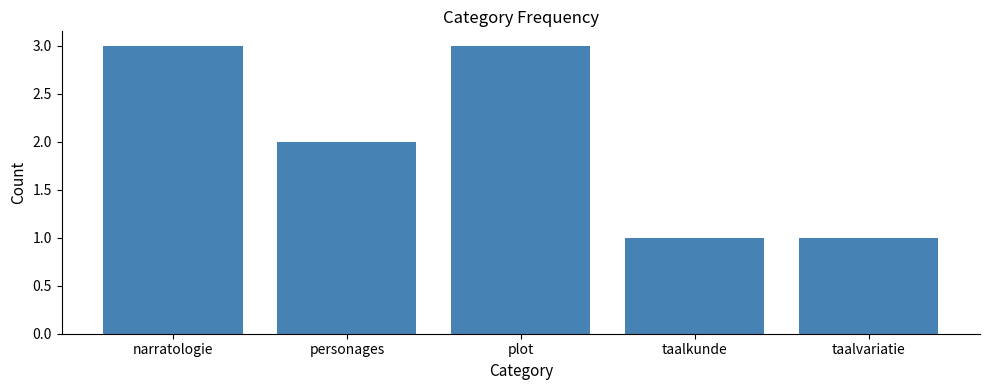

Reading left to right, list all the values displayed in this chart.

narratologie=3	personages=2	plot=3	taalkunde=1	taalvariatie=1